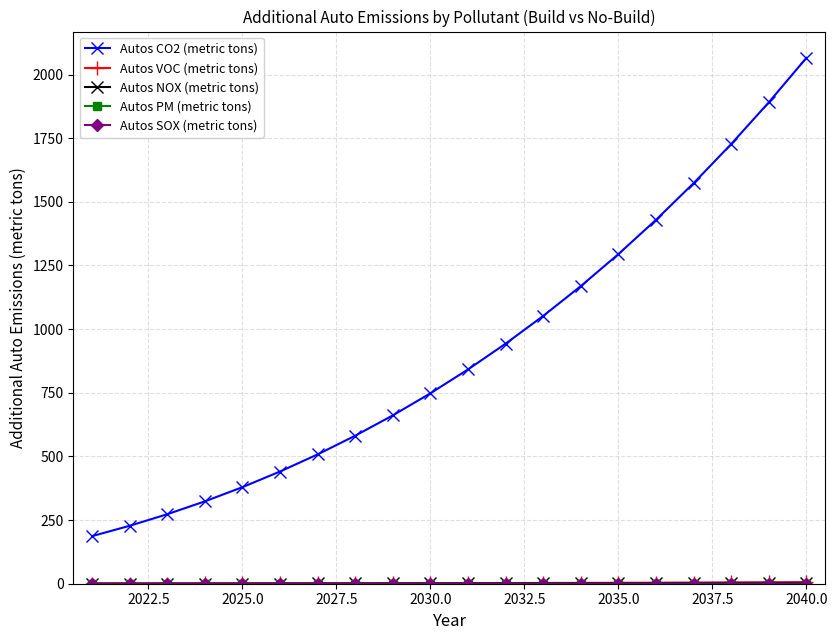

Which series has the widest spread of values?

Autos CO2 (metric tons)